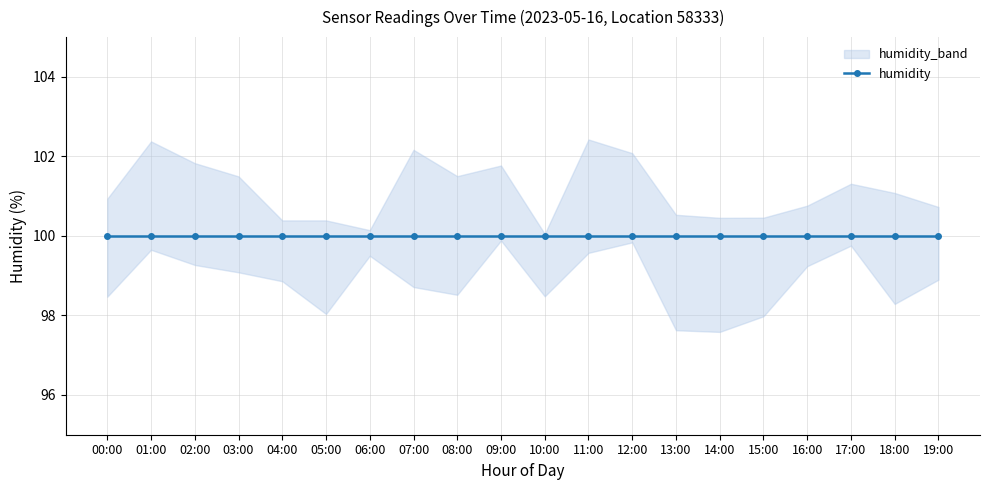

The value of humidity at 14:00 is 100.0. True or false?

True